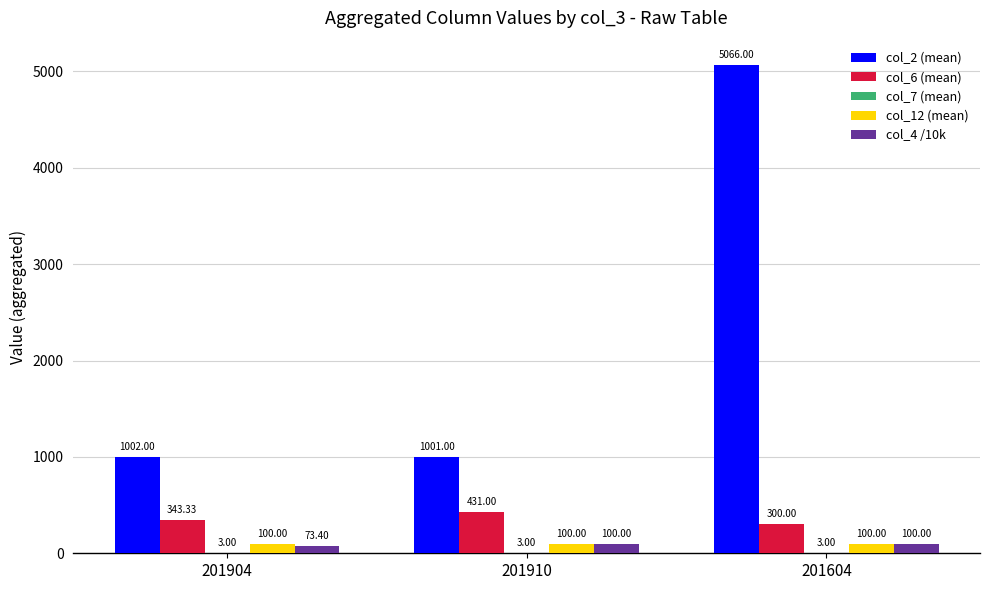

Which series has the largest total across all categories?

col_2 (mean)